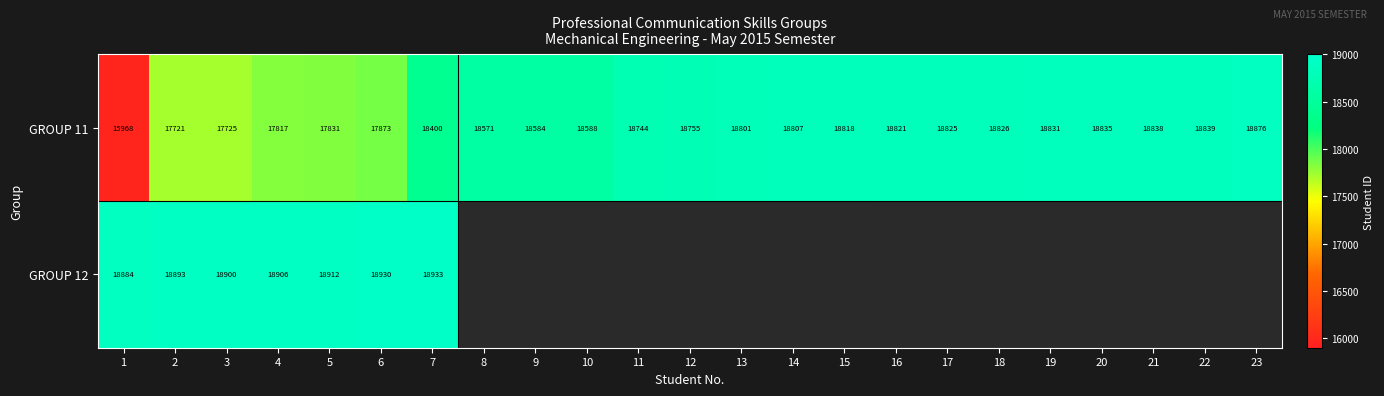

At which category does the chart reach its peak across all series?

7